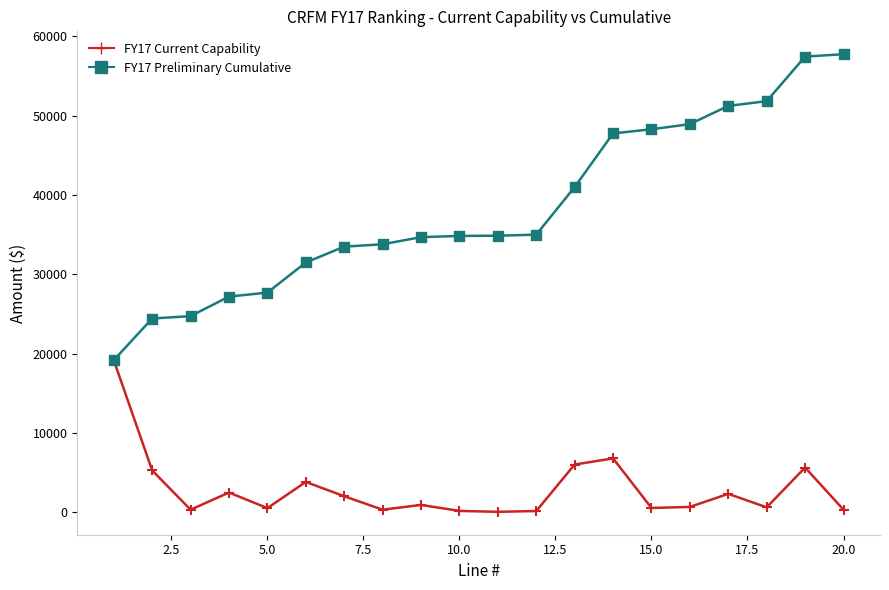

What is the greatest value displayed?

57760